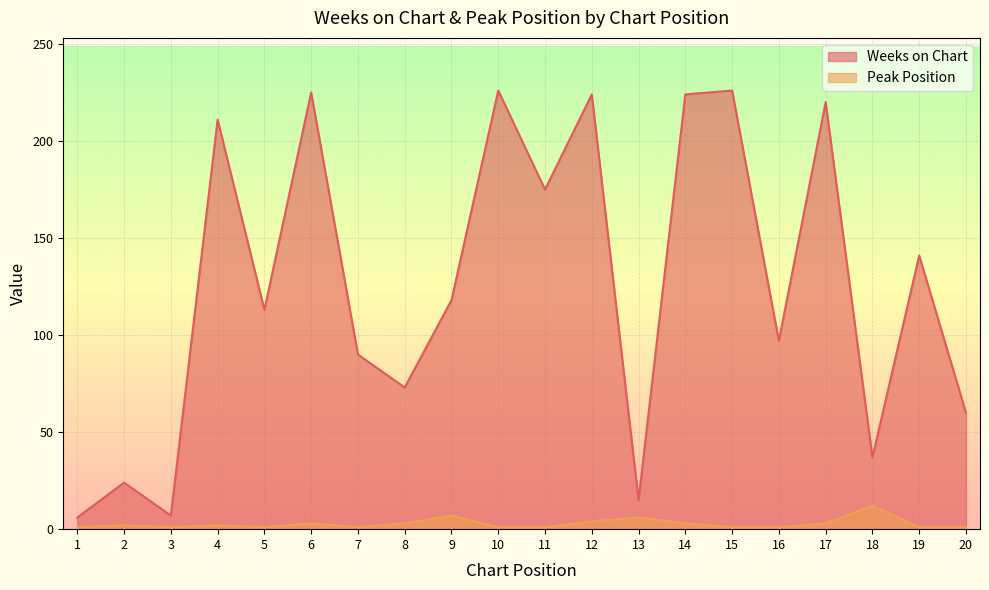

True or false: Peak Position and Weeks on Chart intersect in this chart.

False